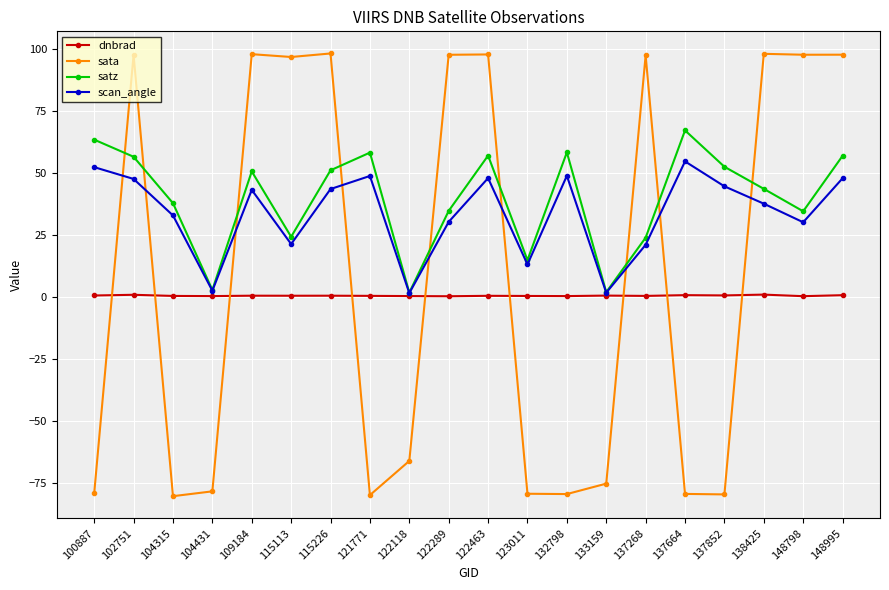

At 109184, list the series in order from smallest to largest.

dnbrad, scan_angle, satz, sata